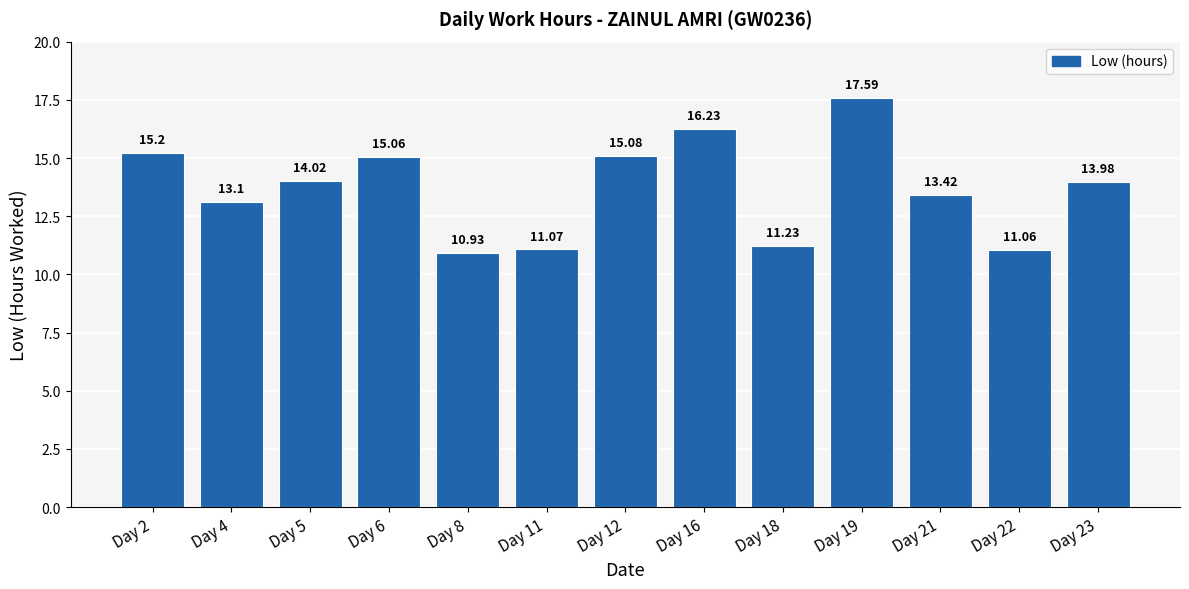

Reading left to right, extract all data points from this chart.

15.2	13.1	14.0	15.1	10.9	11.1	15.1	16.2	11.2	17.6	13.4	11.1	14.0